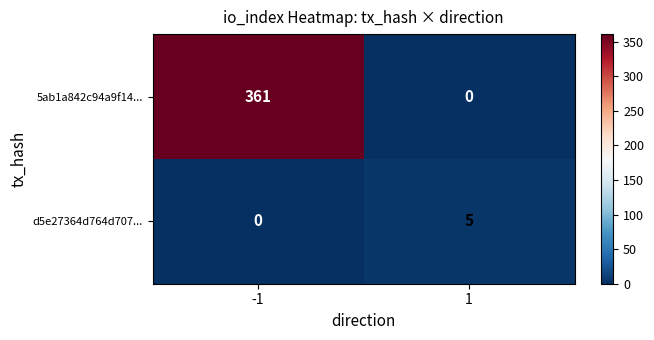

Is it true that d5e27364d764d707... equals 0 at -1?

True